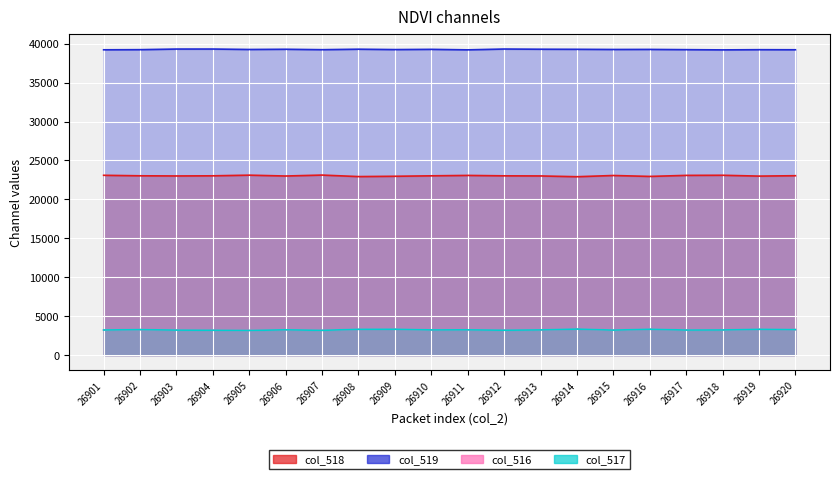

What is the maximum value for col_519?

39306